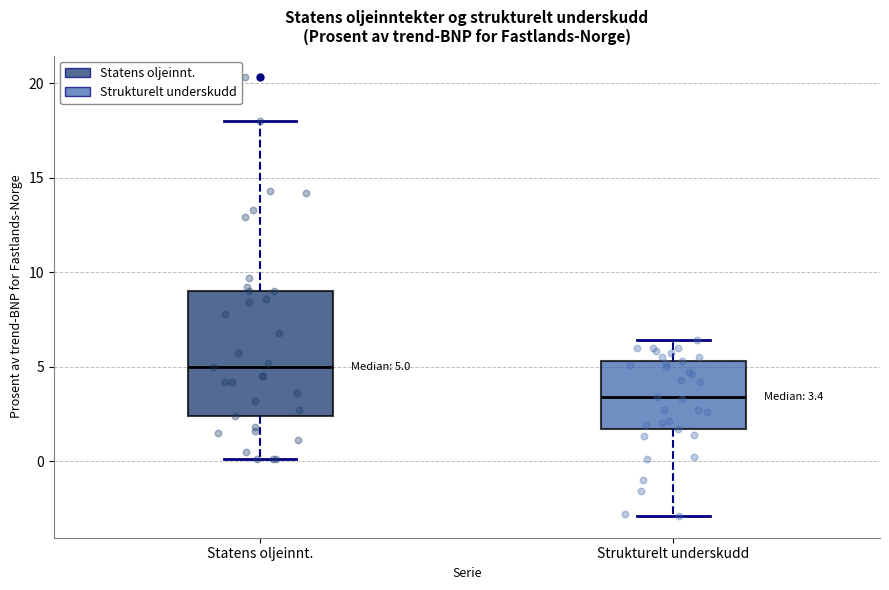

Which box's median line is the lowest?

Strukturelt underskudd